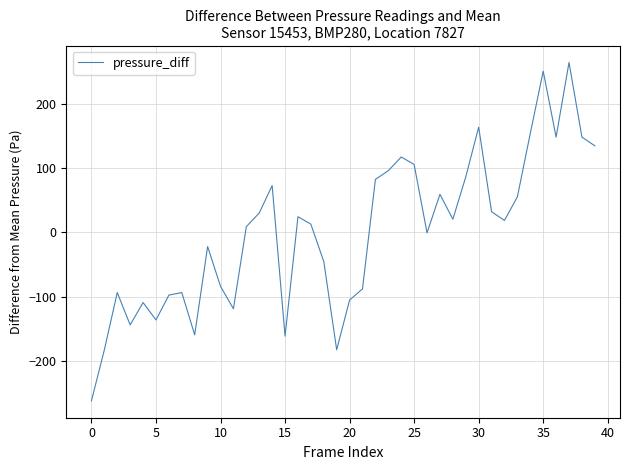

What is the greatest value displayed?

264.5